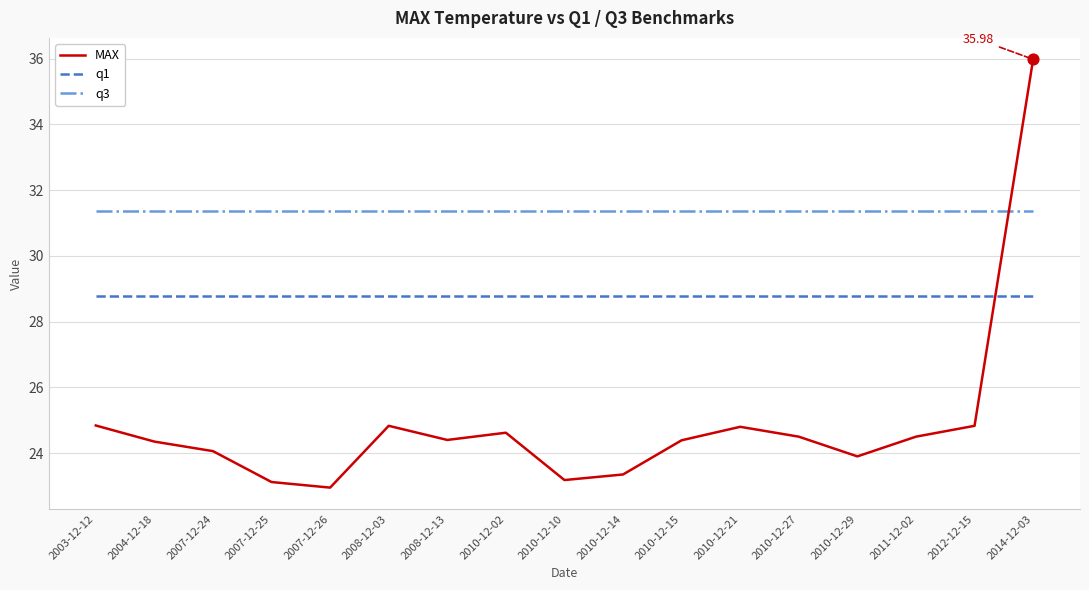

Is the value of q3 at 2014-12-03 greater than the value of q1 at 2014-12-03?

Yes